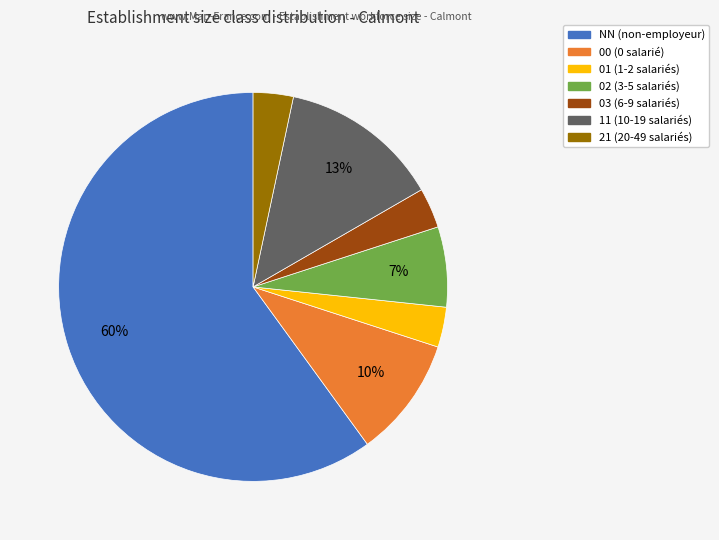

To the nearest percent, what is the difference between the 11 and 21 slice percentages?

10%